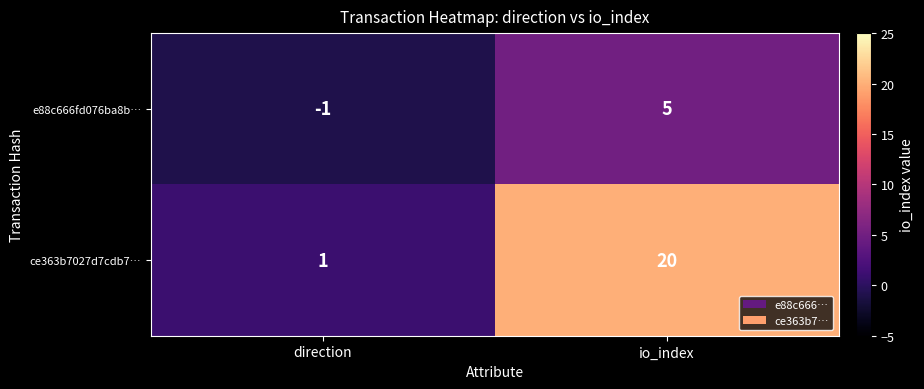

Where is ce363b7027d7cdb7… nearest to the value 10?

direction